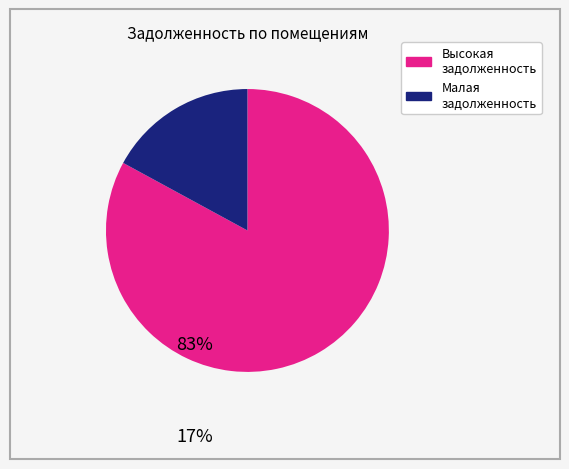

Is there any slice that represents more than half of the pie?

Yes